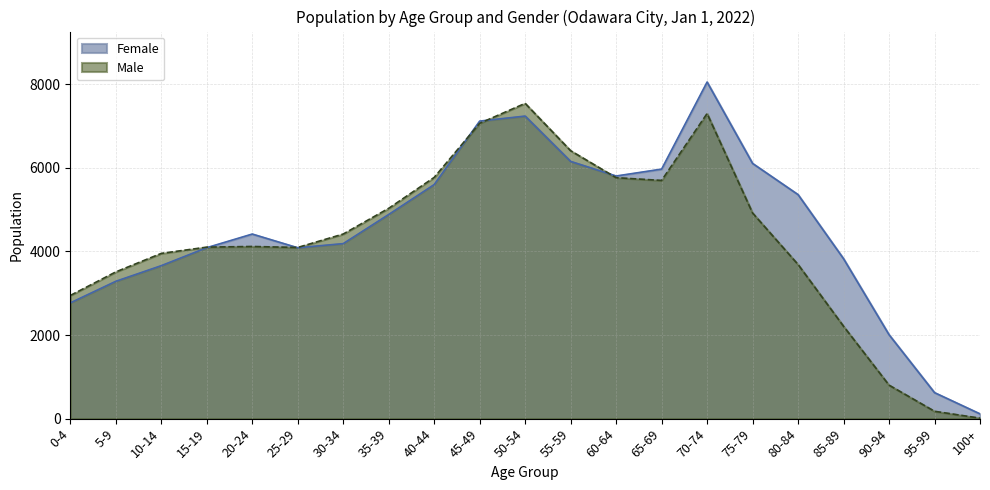

How many distinct data groups are displayed?

2